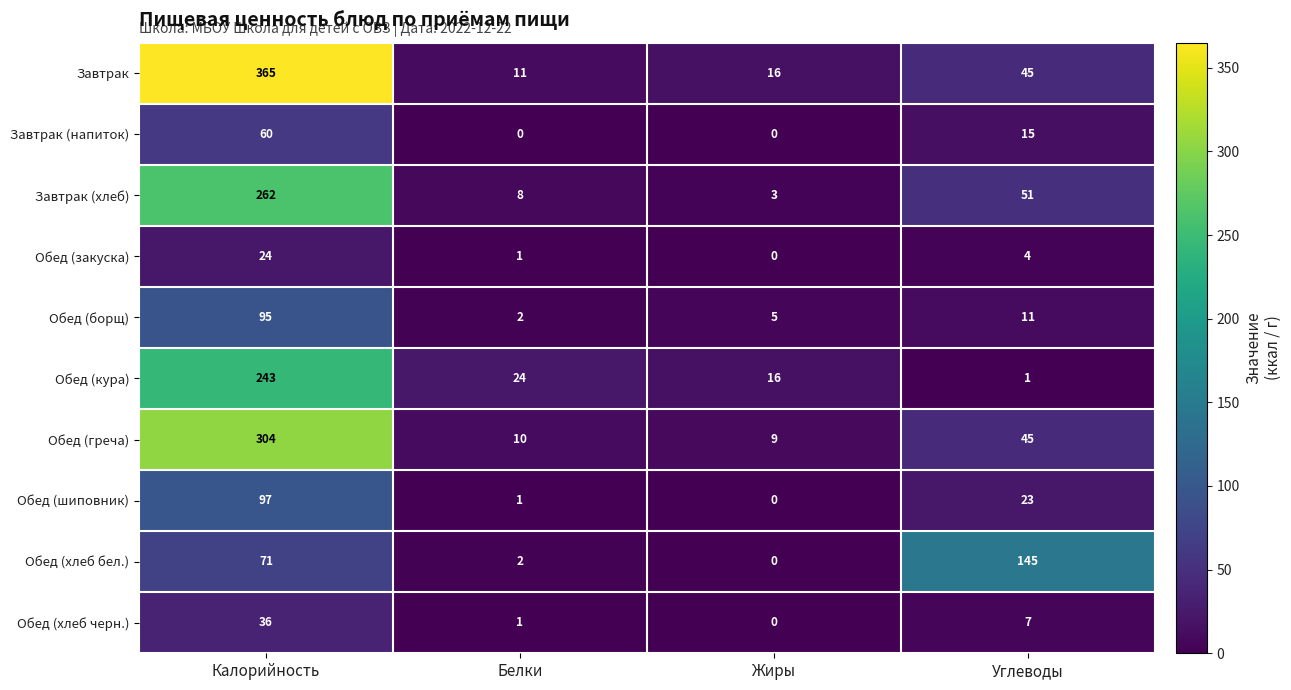

What is the average value of the Завтрак (напиток) series?

19